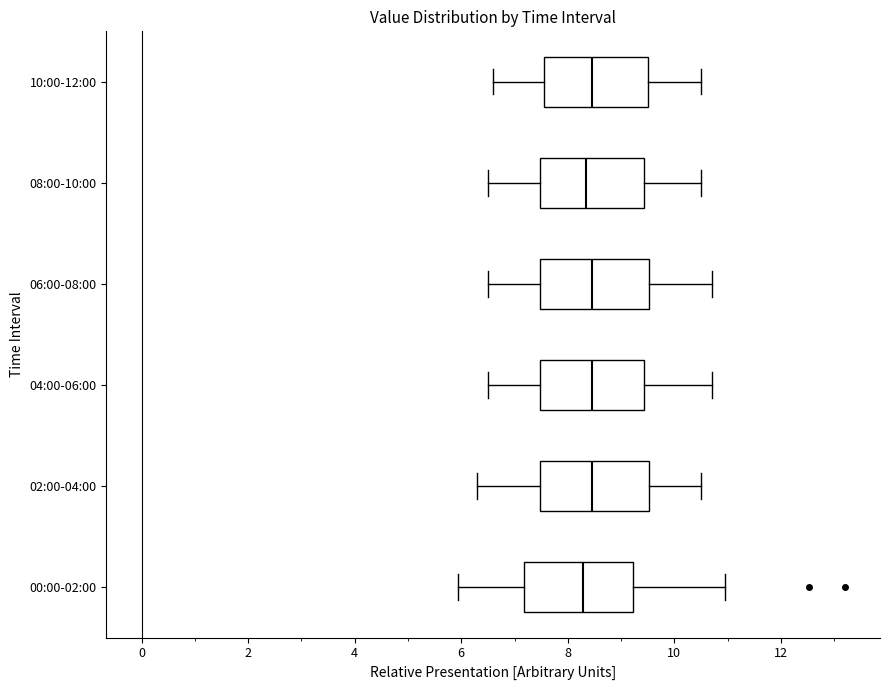

Reading bottom to top, transcribe this box plot: for each box, give where its median line is, the range the box spans, and where its two whiskers end, as read against the x-axis. The values are not printed on the chart, so give them approximately, as read against the axis.

00:00-02:00: median 8.2, box 7.2 to 9.2, whiskers 6.0 to 11.0
02:00-04:00: median 8.4, box 7.4 to 9.6, whiskers 6.4 to 10.6
04:00-06:00: median 8.4, box 7.4 to 9.4, whiskers 6.6 to 10.8
06:00-08:00: median 8.4, box 7.4 to 9.6, whiskers 6.6 to 10.8
08:00-10:00: median 8.4, box 7.4 to 9.4, whiskers 6.6 to 10.6
10:00-12:00: median 8.4, box 7.6 to 9.6, whiskers 6.6 to 10.6